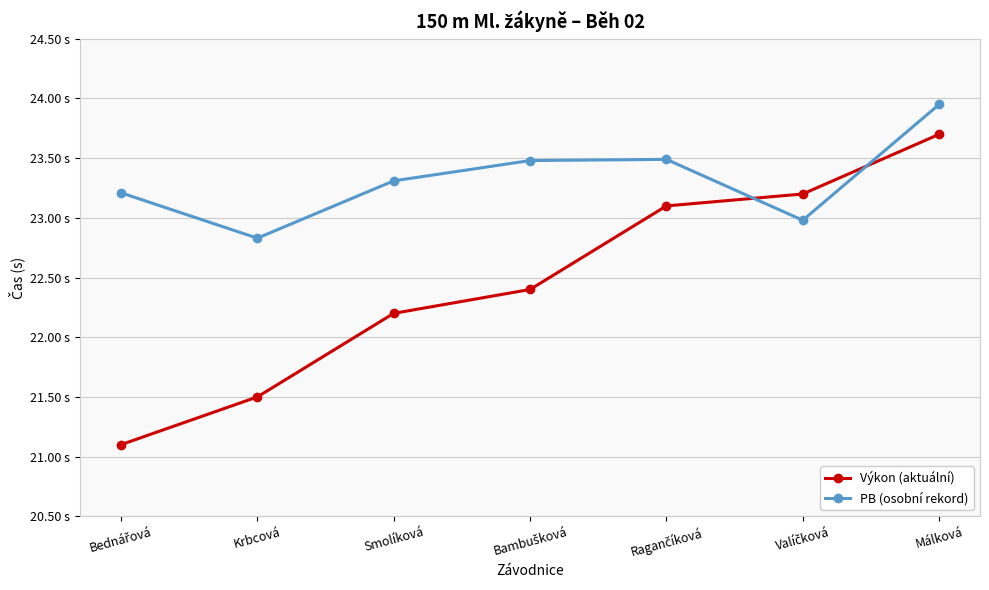

What is the lowest value of the PB (osobní rekord) series?

22.8